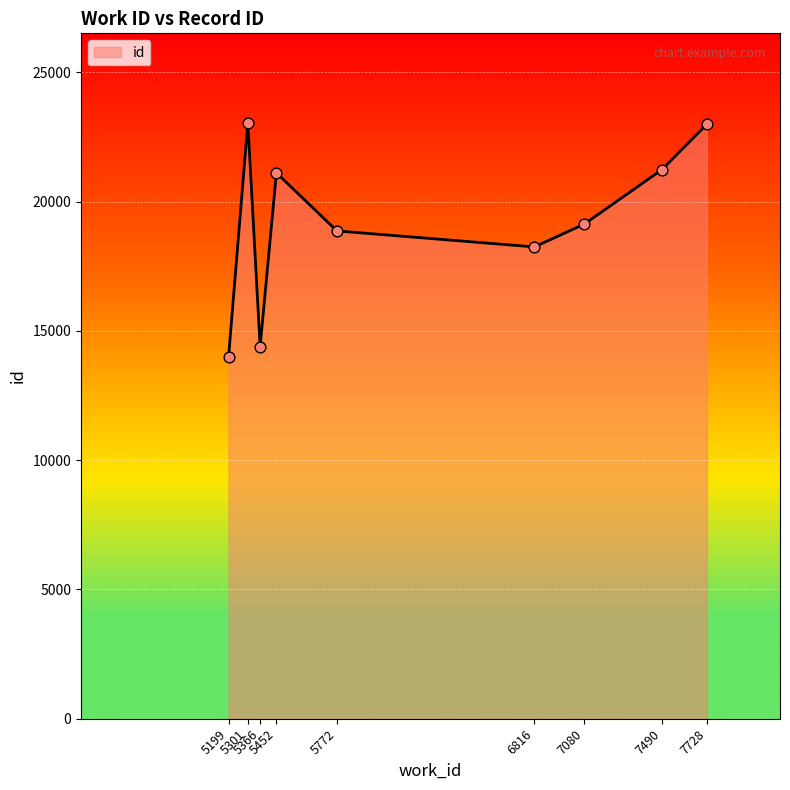

What is the greatest value displayed?

23051